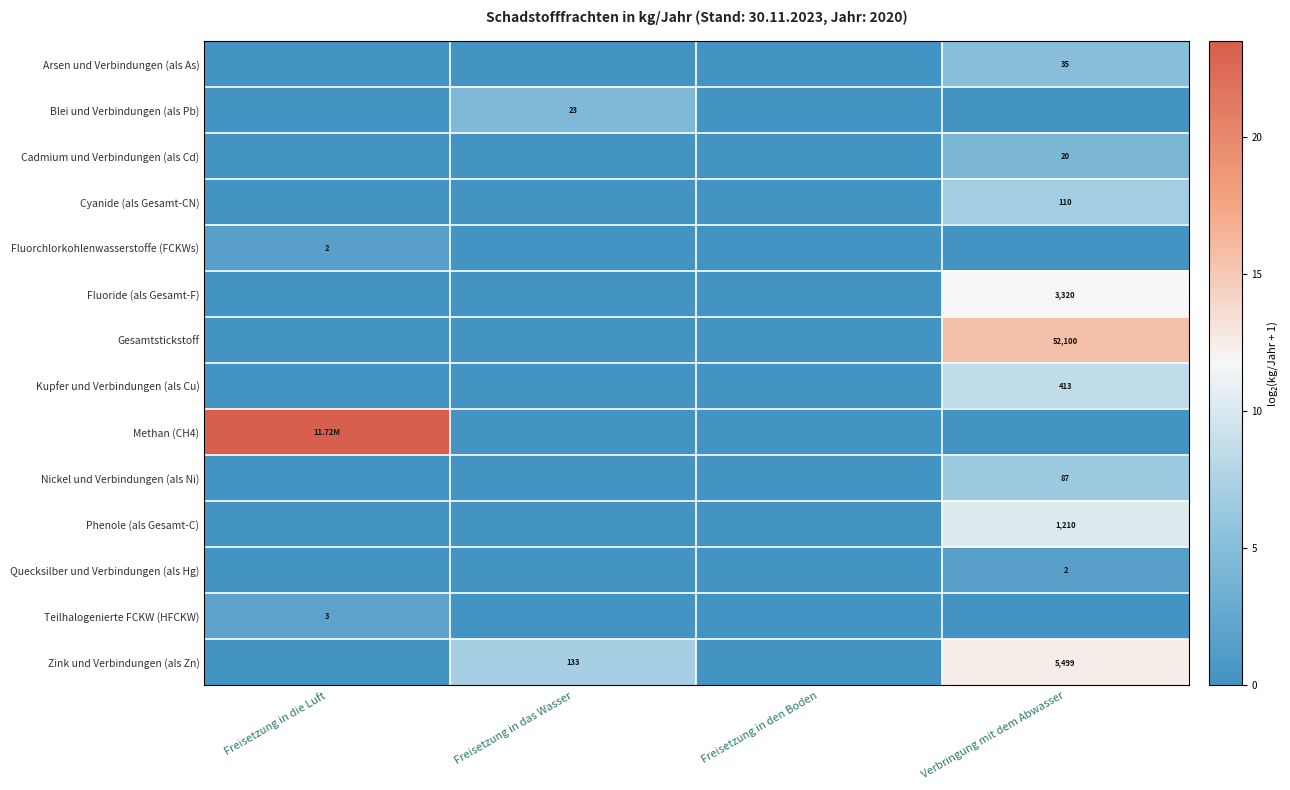

List the series in order of their peak value, highest first.

Methan (CH4), Gesamtstickstoff, Zink und Verbindungen (als Zn), Fluoride (als Gesamt-F), Phenole (als Gesamt-C), Kupfer und Verbindungen (als Cu), Cyanide (als Gesamt-CN), Nickel und Verbindungen (als Ni), Arsen und Verbindungen (als As), Blei und Verbindungen (als Pb), Cadmium und Verbindungen (als Cd), Teilhalogenierte FCKW (HFCKW), Fluorchlorkohlenwasserstoffe (FCKWs), Quecksilber und Verbindungen (als Hg)